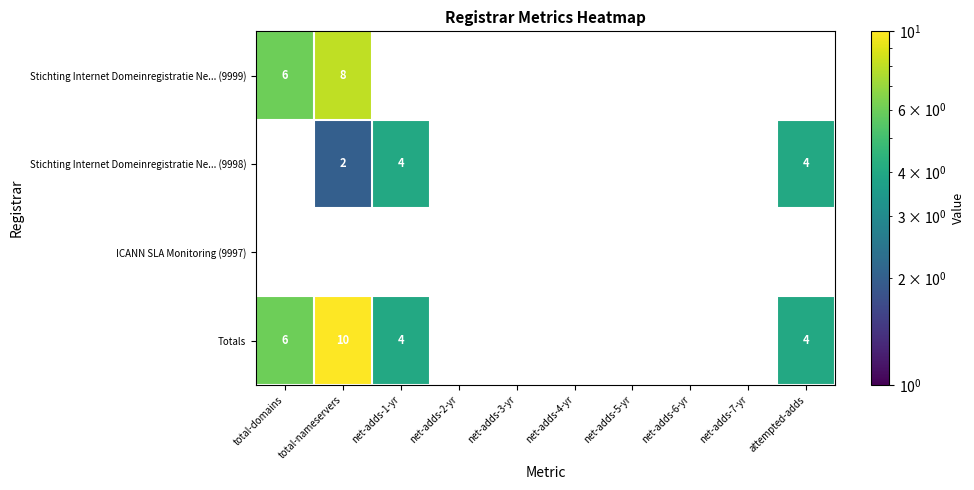

What is the minimum value shown in the chart?

2.0